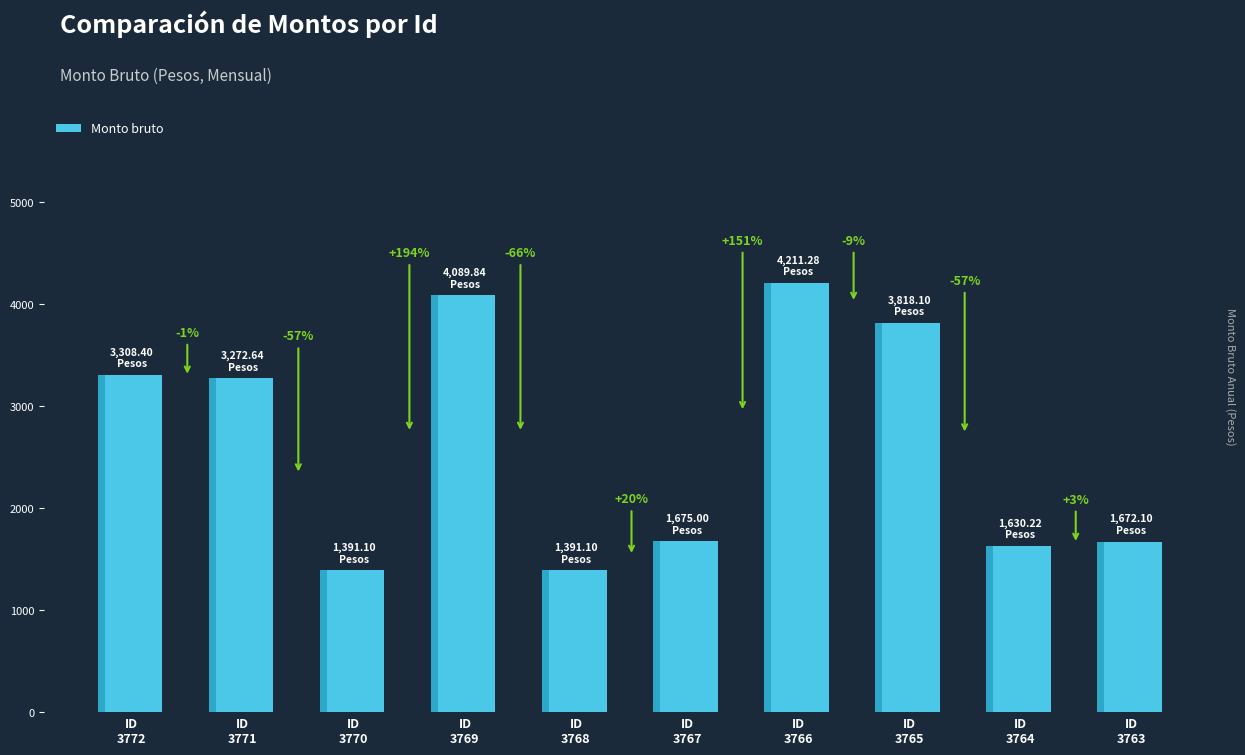

How many categories are shown in the chart?

10